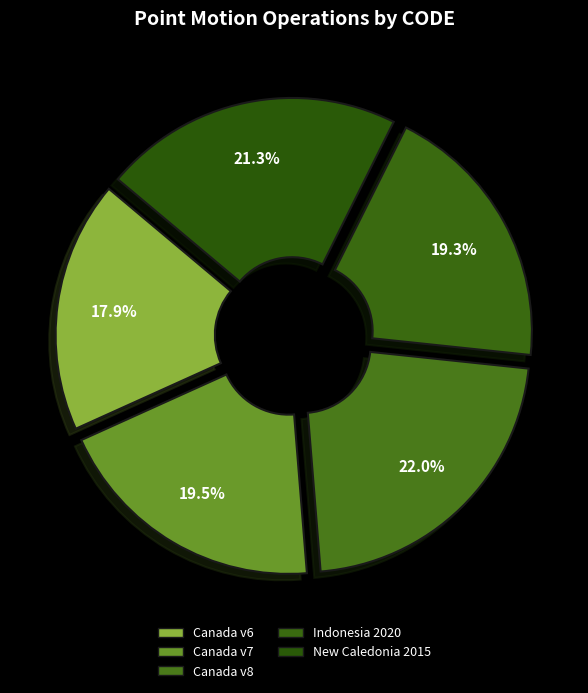

Which slice is the smallest?

Canada velocity grid v6